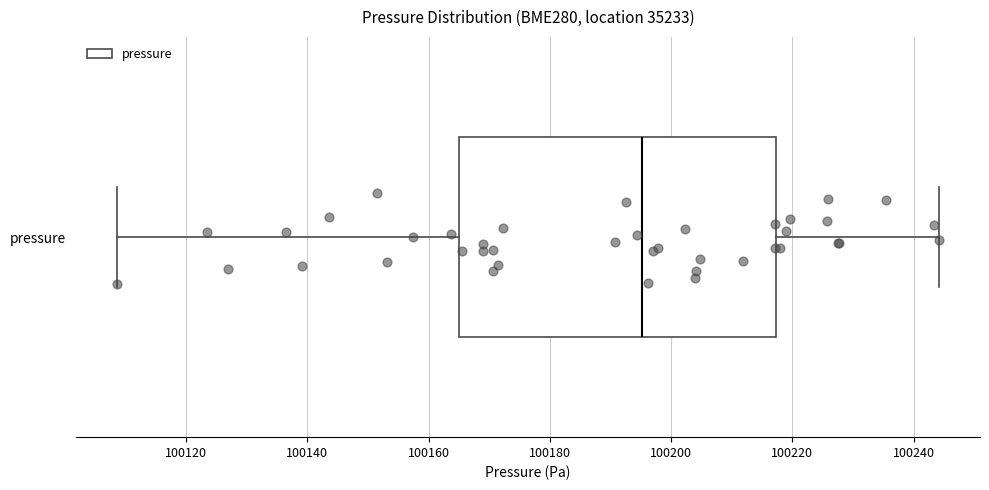

Read this box plot against the x-axis: the position of the median line, the range covered by the box, and the ends of both whiskers. The values are not printed on the chart, so give them approximately, as read against the axis.

median 100196, box 100166 to 100218, whiskers 100108 to 100244